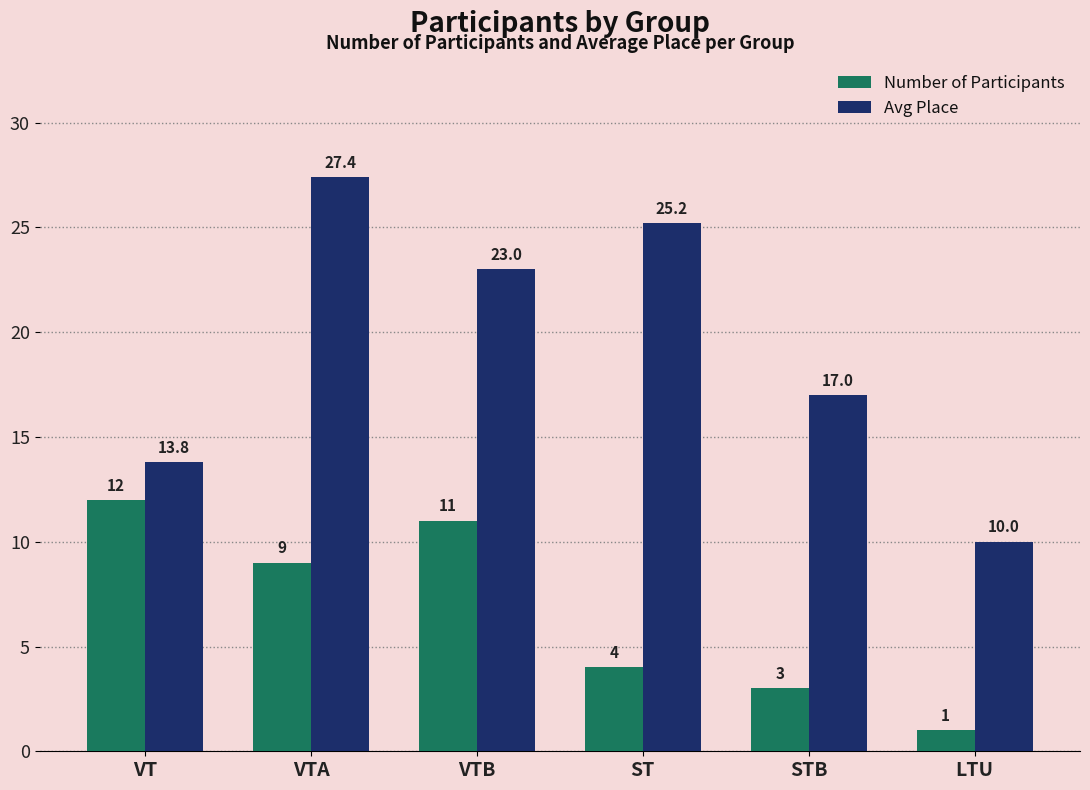

Which series has the largest total across all categories?

Avg Place